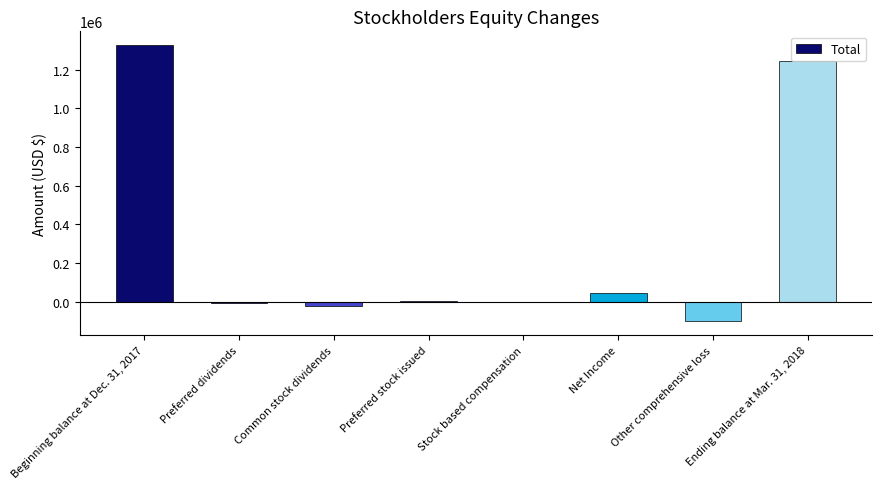

Count the number of data series in this chart.

1